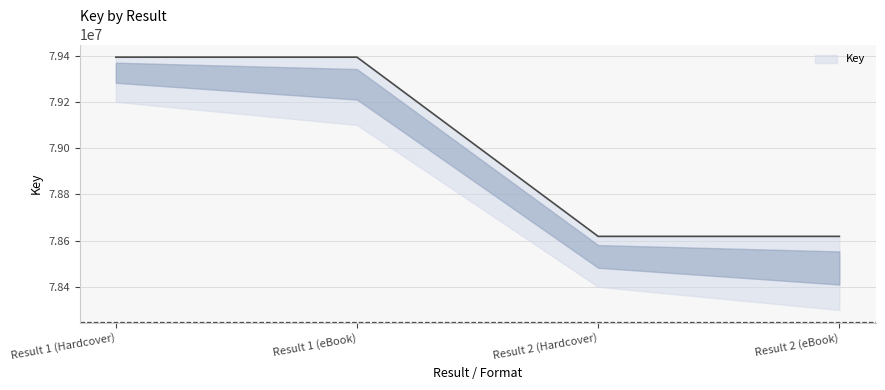

What is the difference between the maximum and second lowest values?

775044